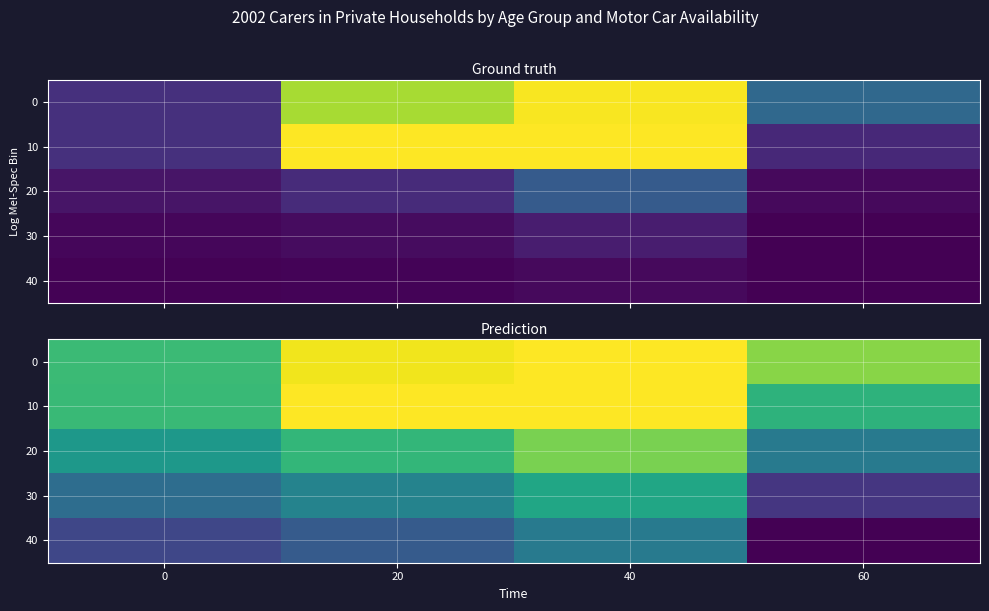

List the series in order of their peak value, lowest first.

40, 30, 20, 0, 10